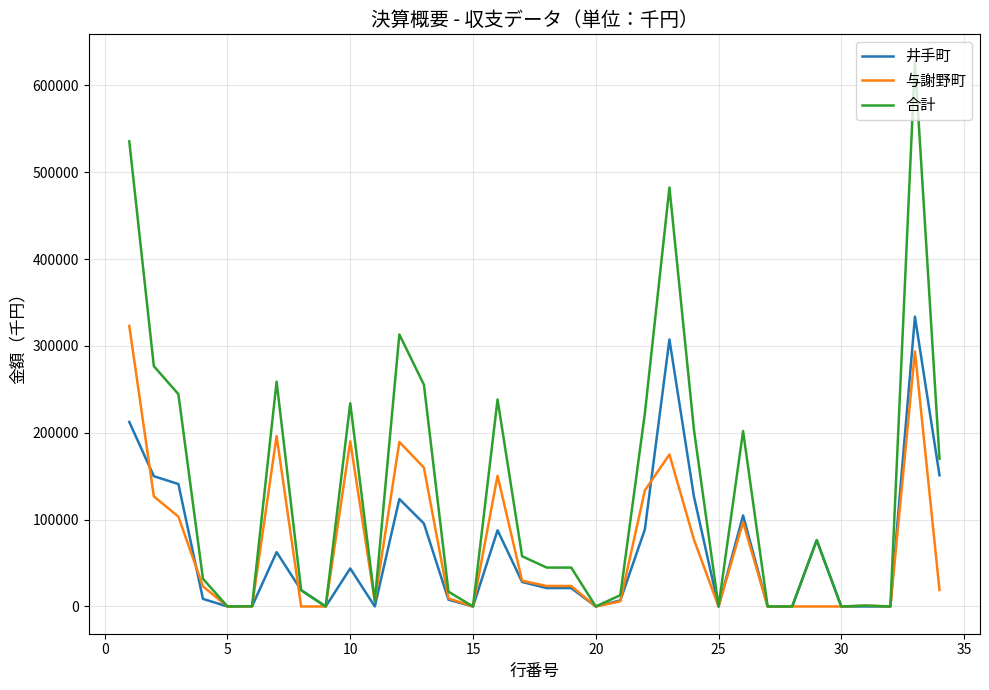

Which series has the widest spread of values?

合計